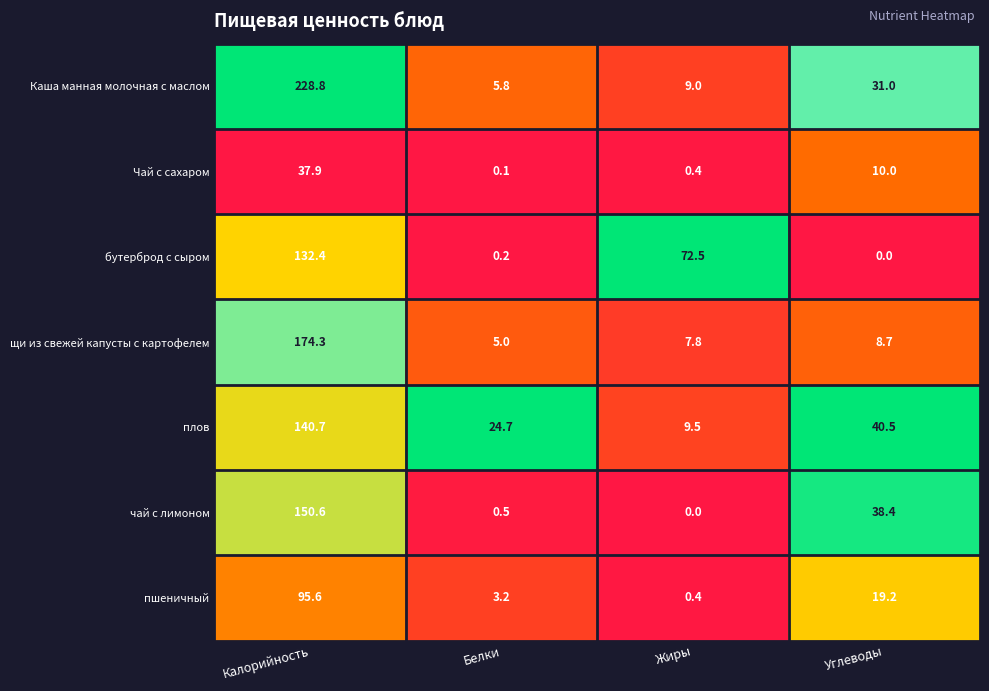

Reading left to right, transcribe all the data shown in this chart.

Каша манная молочная с маслом: 228.8	5.8	9.0	31.0
Чай с сахаром: 37.9	0.1	0.4	10.0
бутерброд с сыром: 132.4	0.2	72.5	0.0
щи из свежей капусты с картофелем: 174.3	5.0	7.8	8.7
плов: 140.7	24.7	9.5	40.5
чай с лимоном: 150.6	0.5	0.0	38.4
пшеничный: 95.6	3.2	0.4	19.2